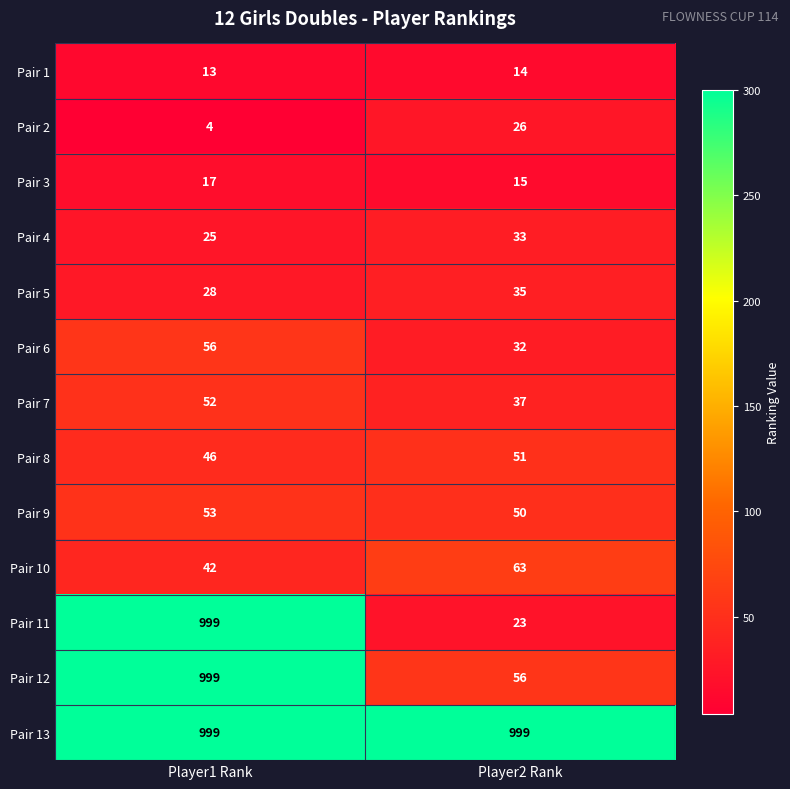

What is the sum of all Pair 10 values?

105